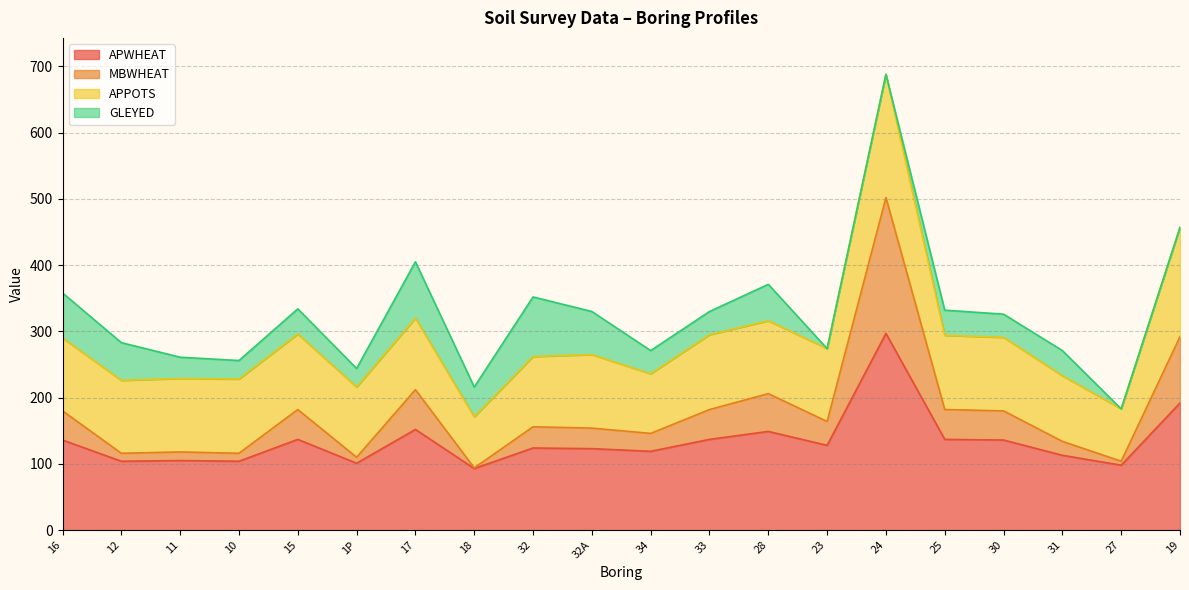

What is the average value of the APWHEAT series?

134